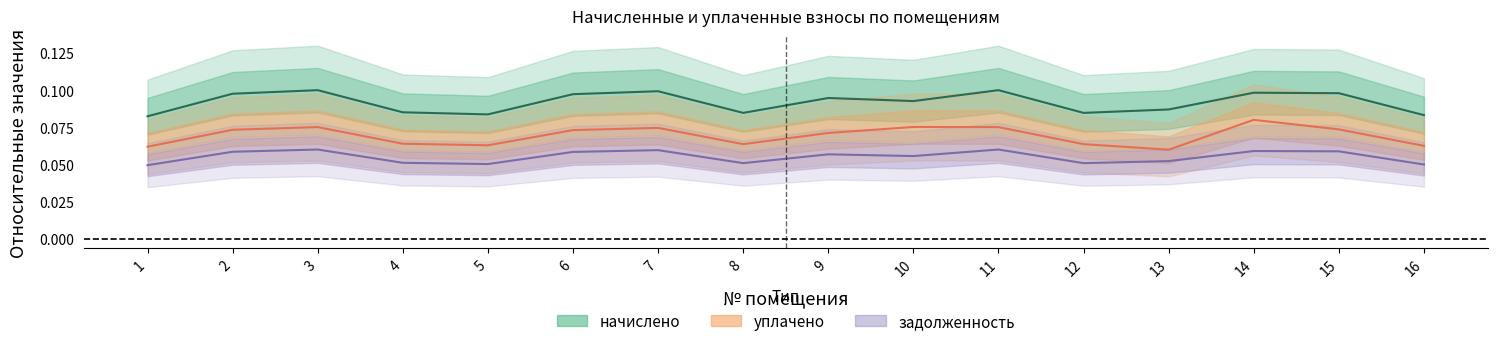

Which category has the highest value in the начислено series?

3